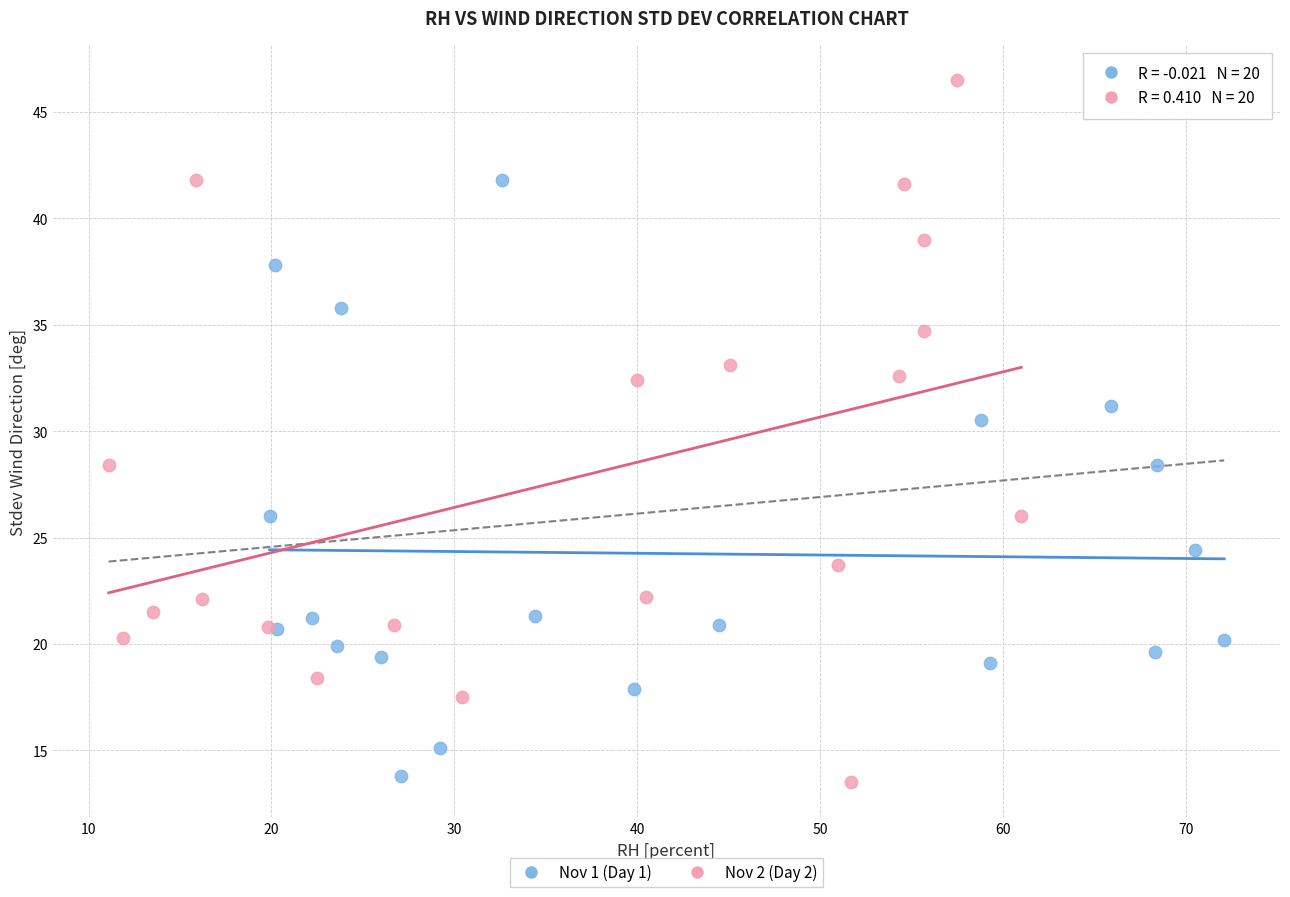

Which series reaches the minimum Y coordinate?

Nov 2 (Day 2)